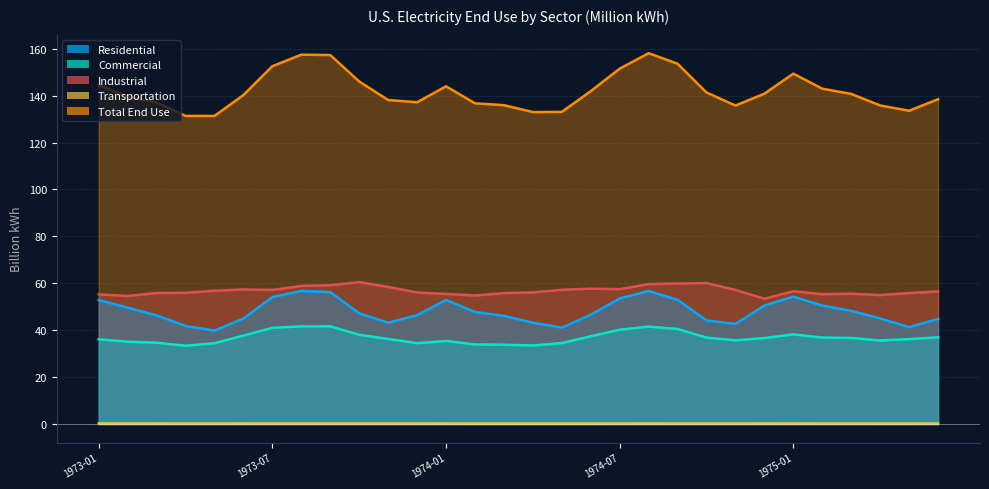

True or false: Industrial and Residential cross at least once.

False